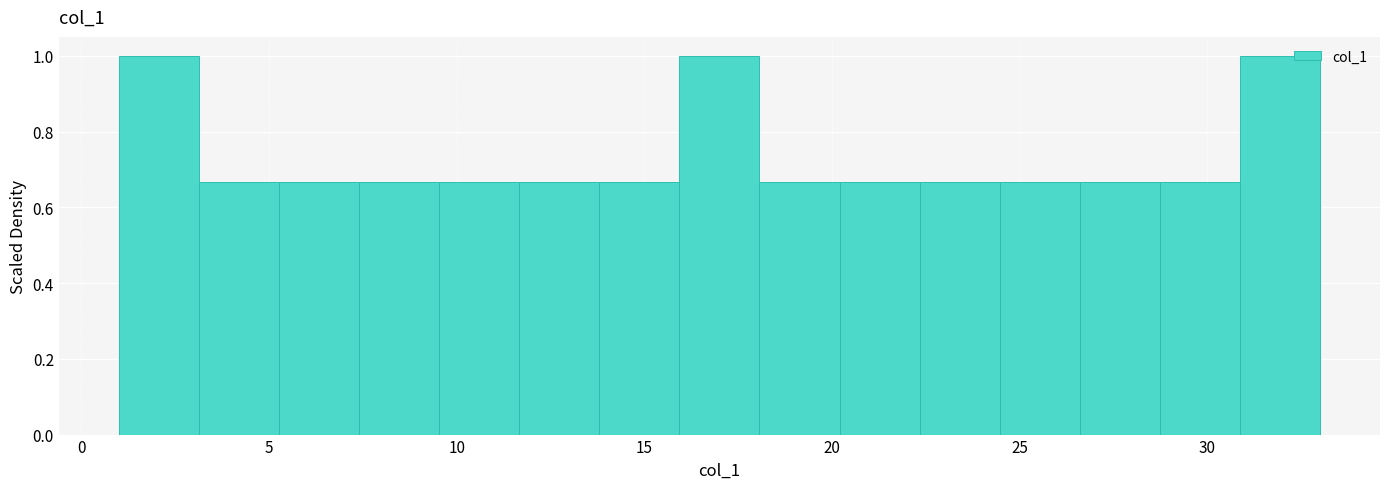

Reading left to right, transcribe this chart: for each bar, give the range it covers on the x-axis and its height. Neither the bar edges nor the heights are printed on the chart, so give them approximately, as read against the axes.

1.0 to 3.0: 1.00
3.0 to 5.5: 0.66
5.5 to 7.5: 0.66
7.5 to 9.5: 0.66
9.5 to 11.5: 0.66
11.5 to 14.0: 0.66
14.0 to 16.0: 0.66
16.0 to 18.0: 1.00
18.0 to 20.0: 0.66
20.0 to 22.5: 0.66
22.5 to 24.5: 0.66
24.5 to 26.5: 0.66
26.5 to 28.5: 0.66
28.5 to 31.0: 0.66
31.0 to 33.0: 1.00